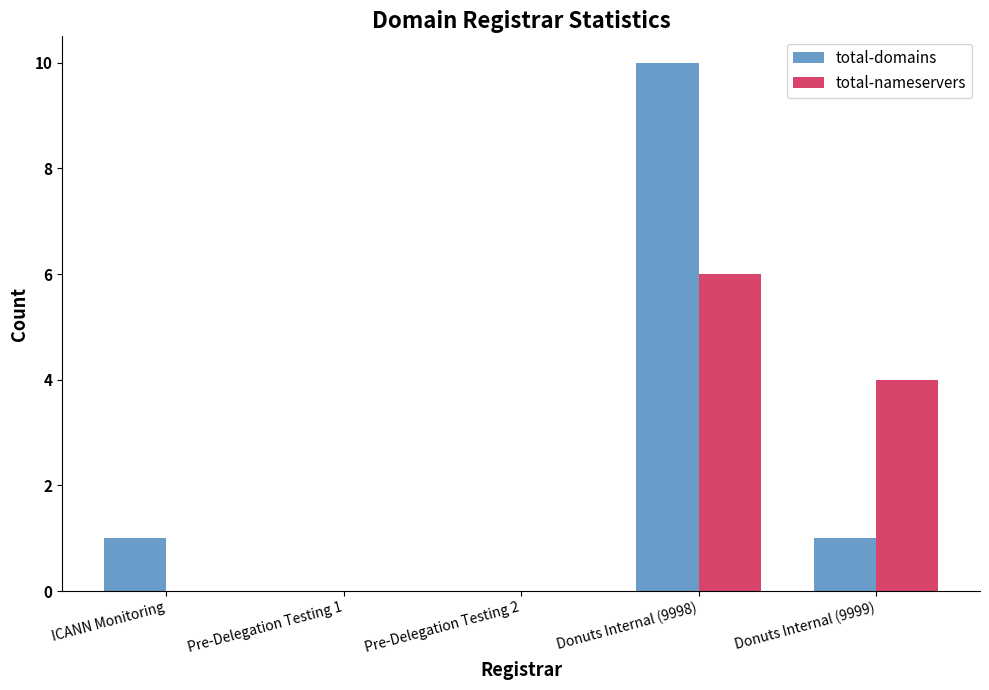

Which series changed the most between ICANN Monitoring and Pre-Delegation Testing 2?

total-domains